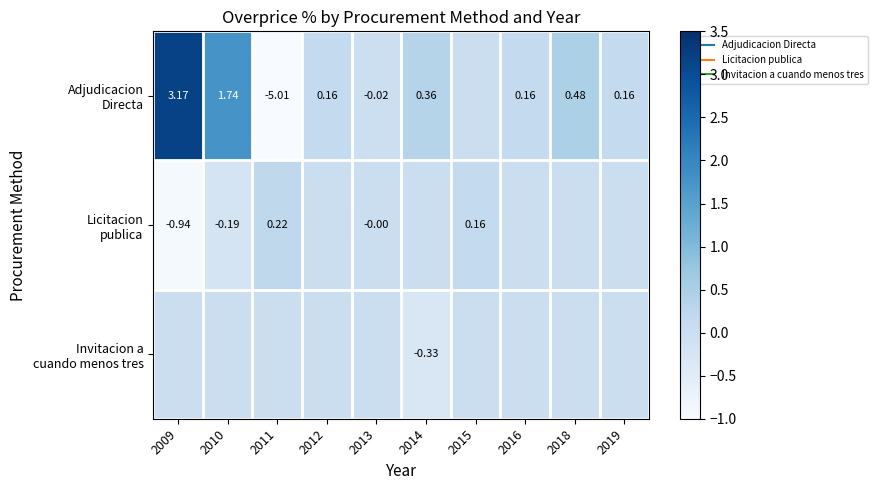

Rank the series by their maximum value, from highest to lowest.

Adjudicacion Directa, Licitacion publica, Invitacion a cuando menos tres